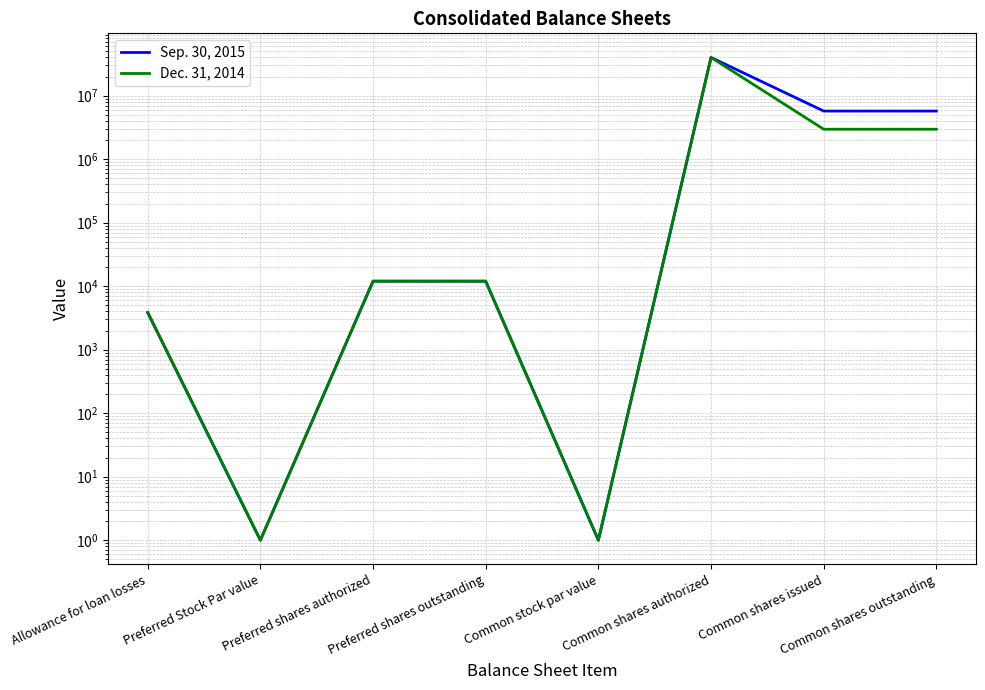

At which category does Sep. 30, 2015 reach its first local peak?

Common shares authorized